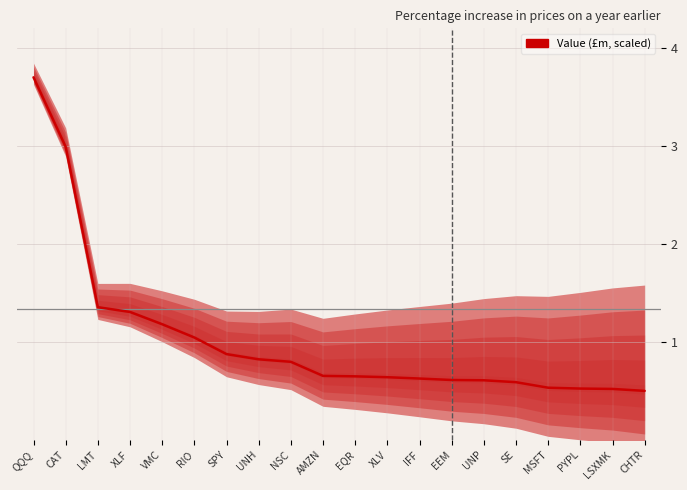

How many categories are shown in the chart?

20